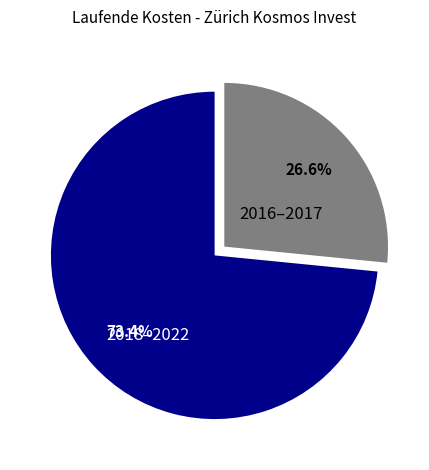

Rank the categories by value from lowest to highest.

2016–2017, 2018–2022